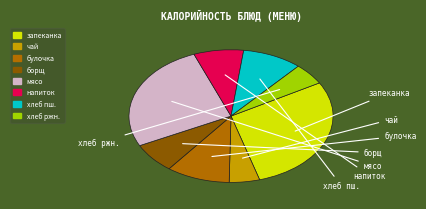

Is there any slice that represents more than half of the pie?

No